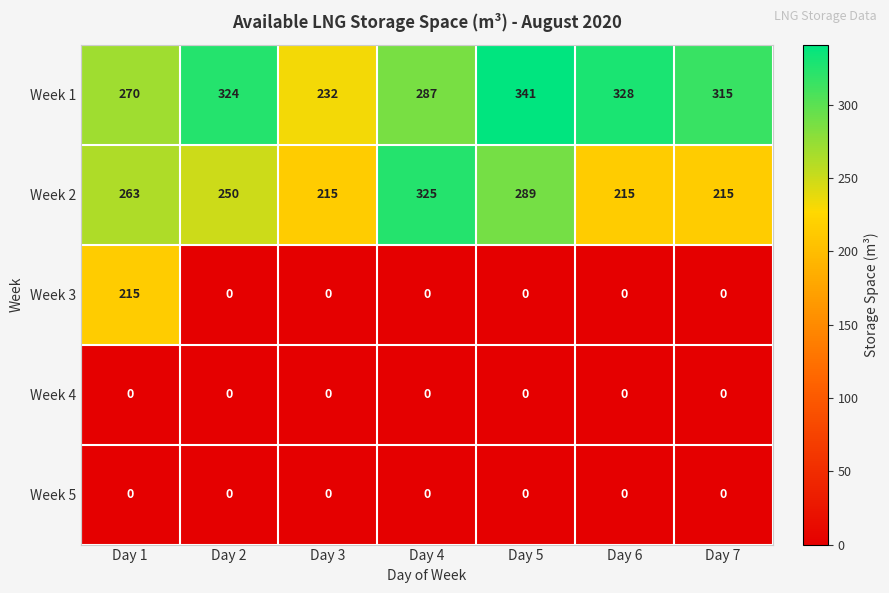

Between Day 1 and Day 6, which series saw the biggest shift?

Week 3